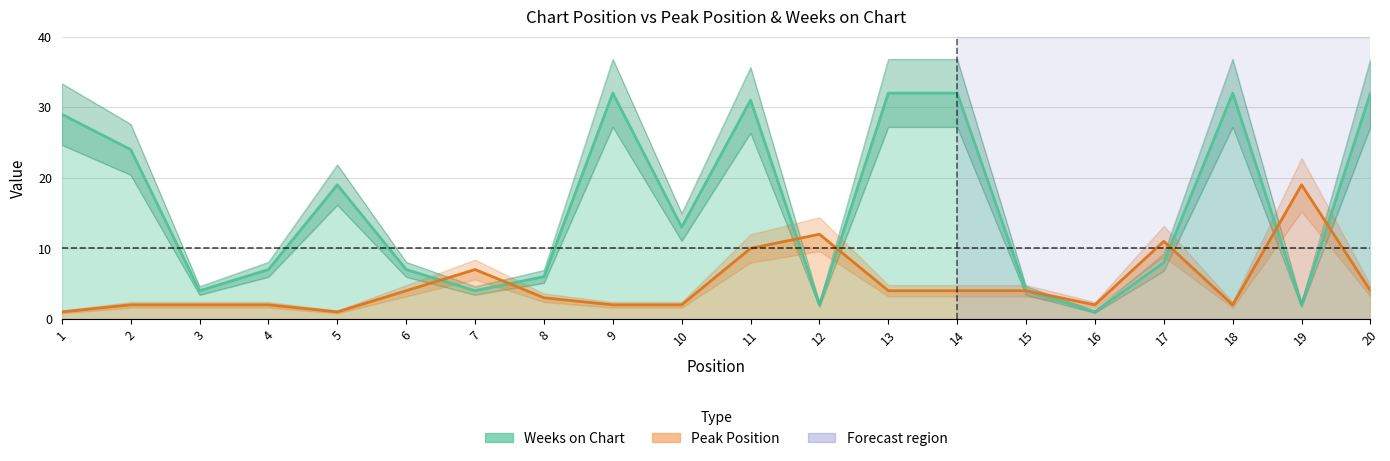

At which label is Peak Position closest to 10?

11